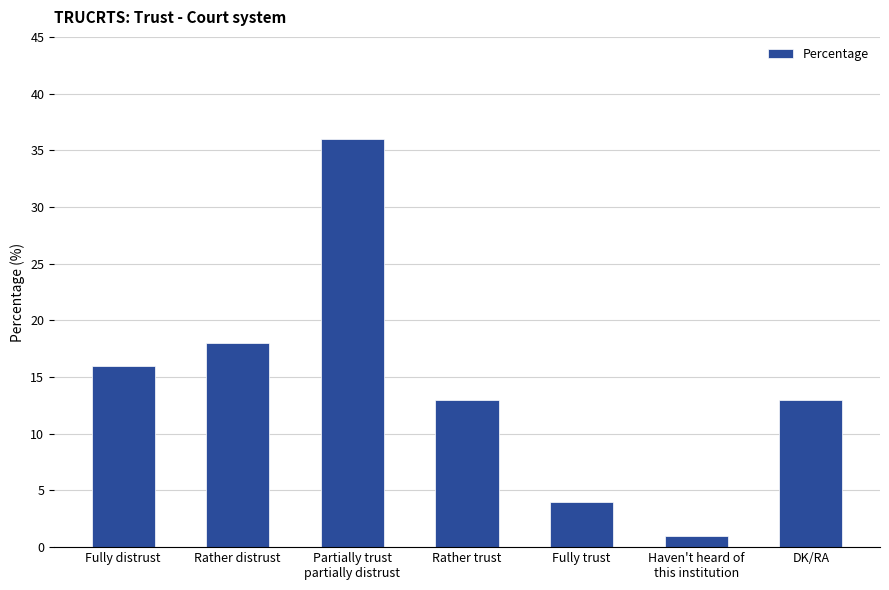

What is the change in value from Fully distrust to Haven't heard of
this institution?

-15